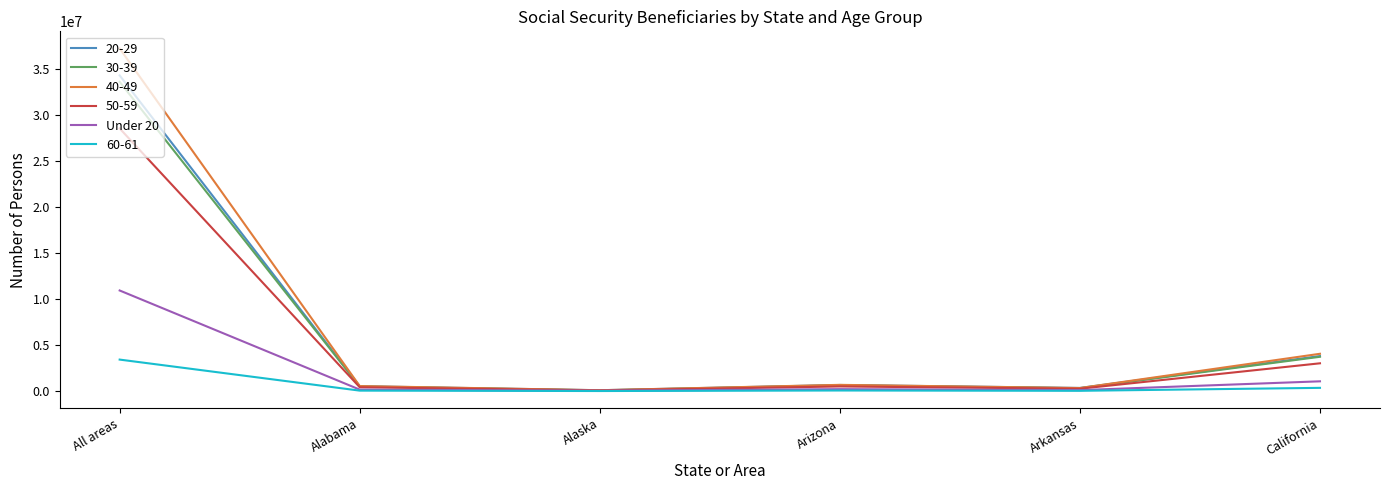

What is the difference between the highest and lowest values at All areas?

33777566